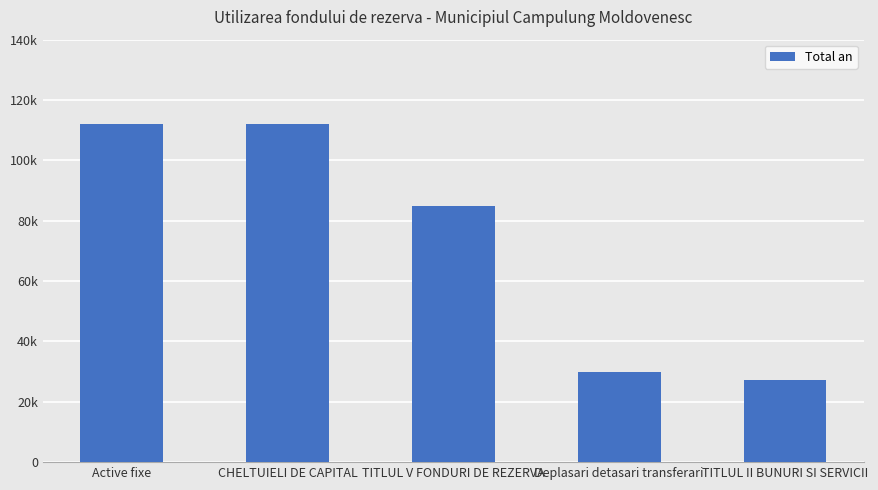

Where is the data nearest to the value 69600?

TITLUL V FONDURI DE REZERVA